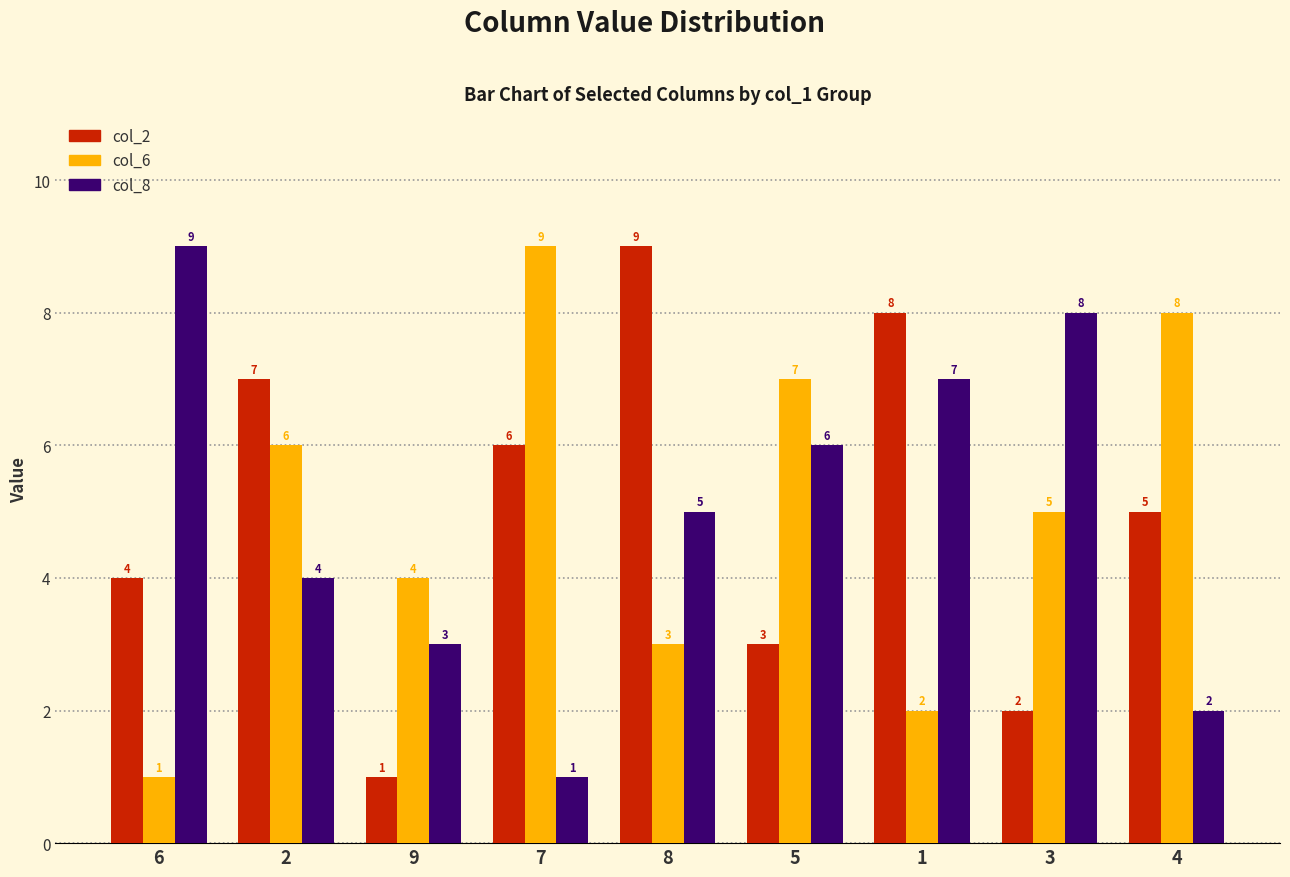

What is the total value across all series at 5?

16